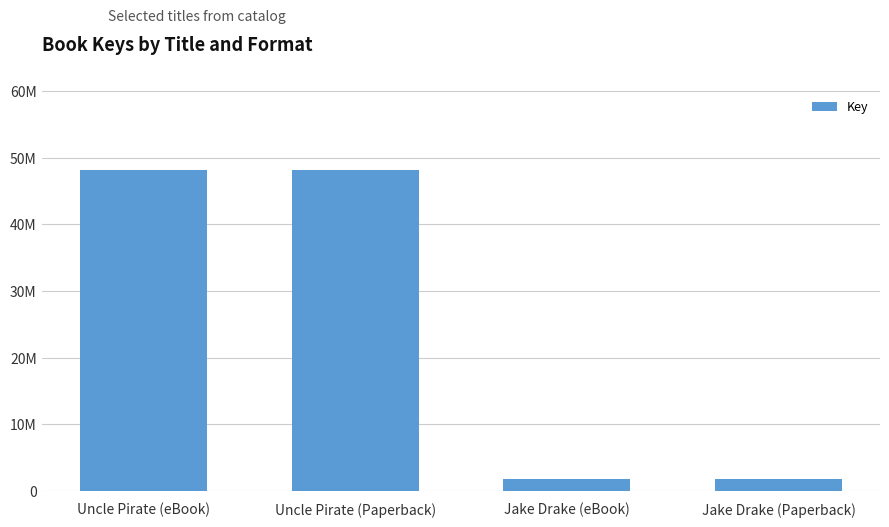

What value does the data have at Jake Drake (Paperback), to the nearest 10?

1799680